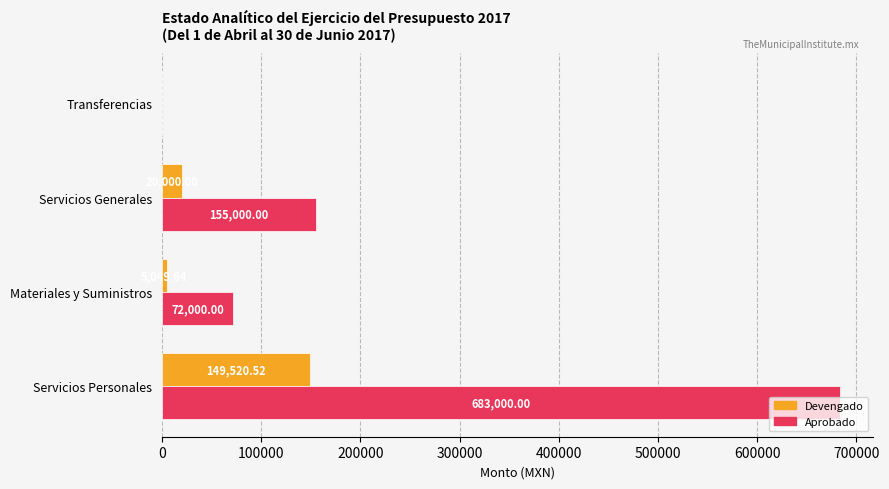

Between Servicios Generales and Transferencias, which series saw the biggest shift?

Aprobado